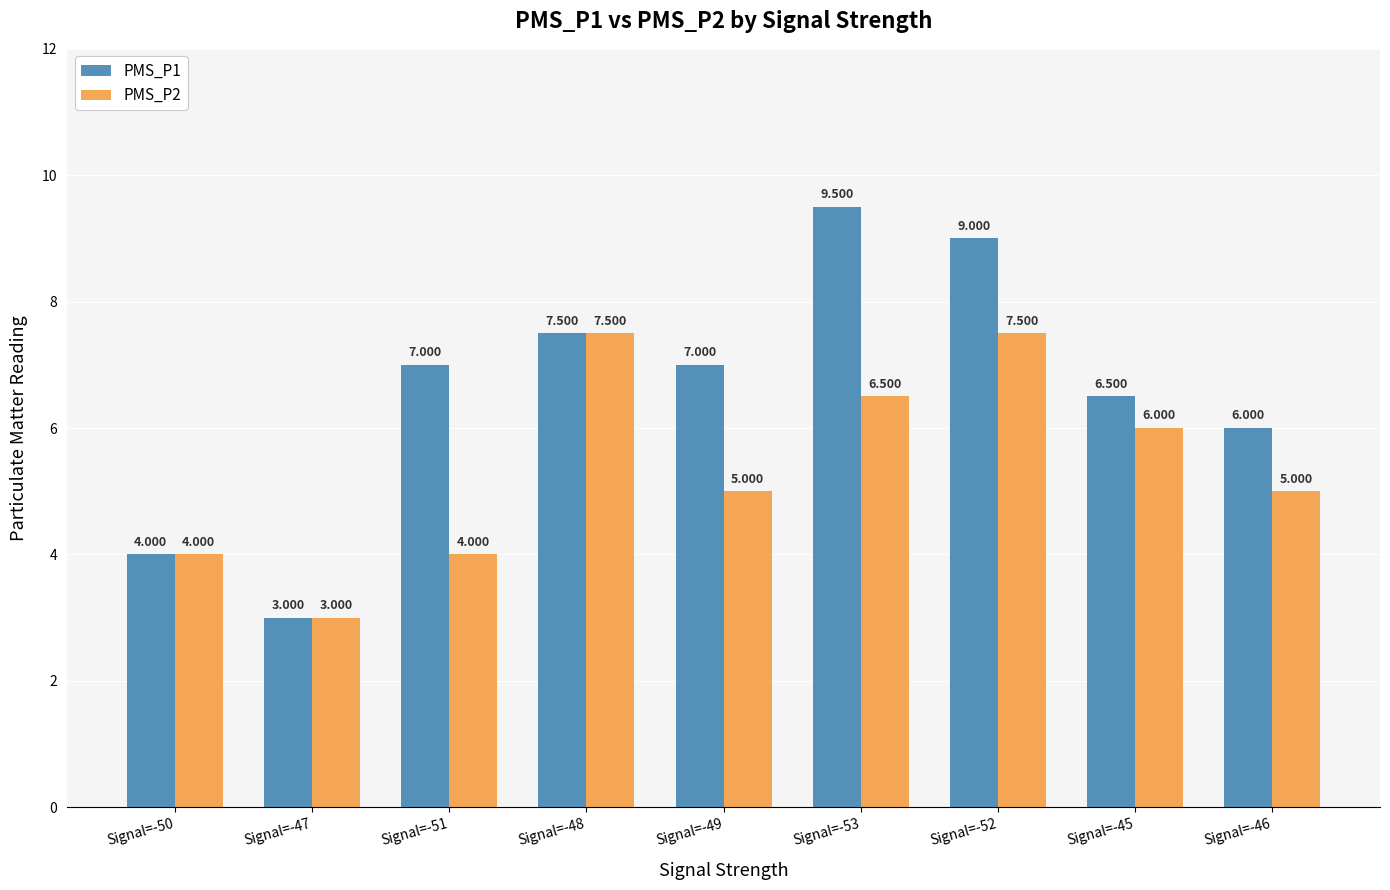

Is the value of PMS_P2 at Signal=-48 greater than the value of PMS_P1 at Signal=-53?

No